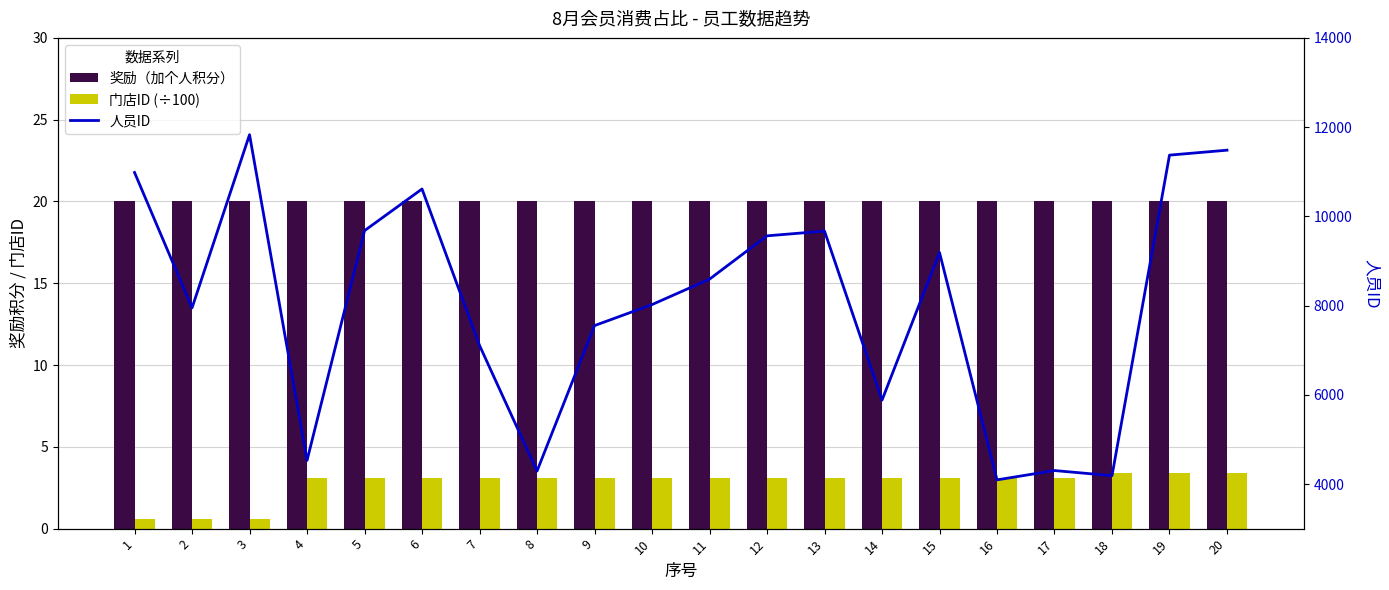

Between 14 and 4, which is larger?

14